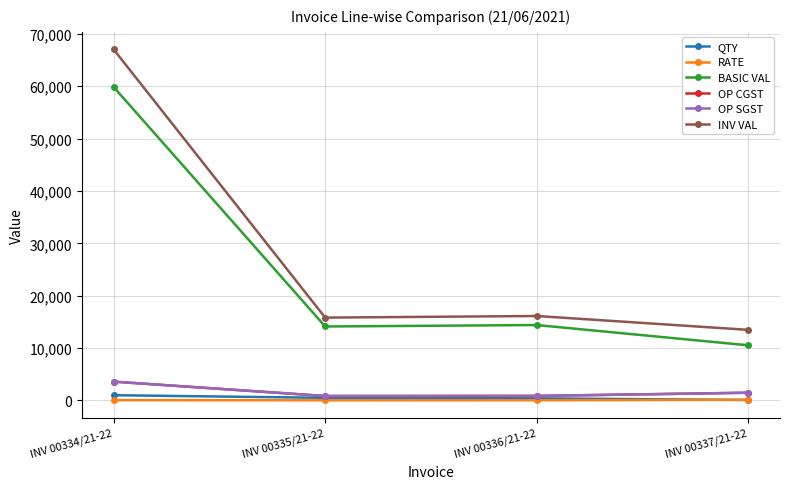

True or false: QTY and BASIC VAL cross at least once.

False